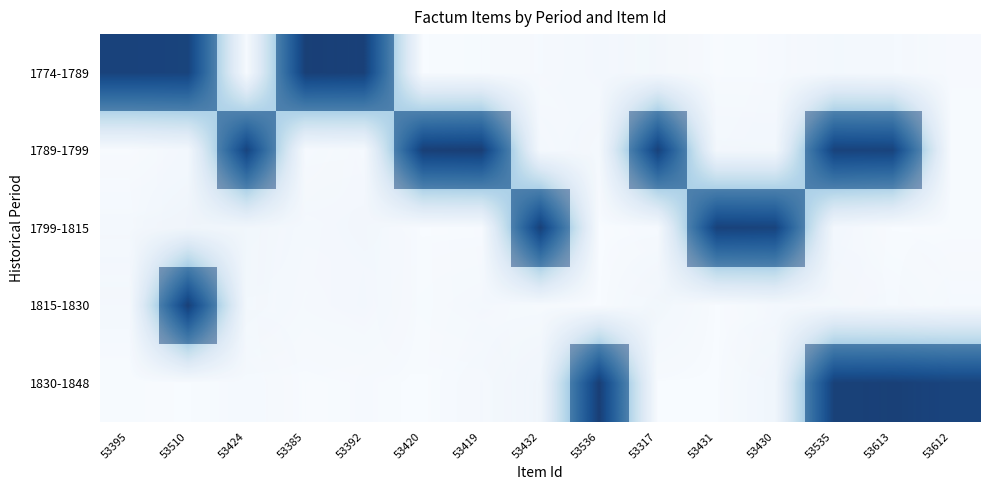

Count the number of categories in the chart.

15